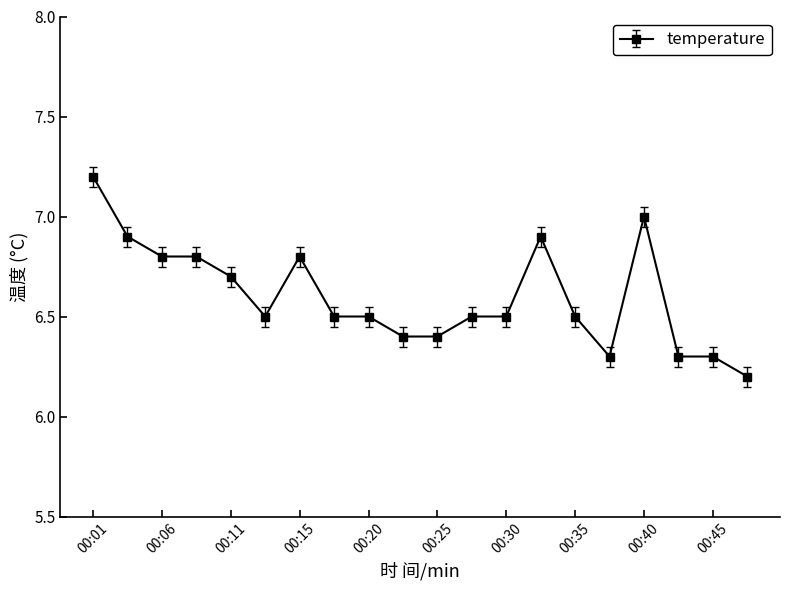

Reading left to right, transcribe all the data shown in this chart.

7.2	6.9	6.8	6.8	6.7	6.5	6.8	6.5	6.5	6.4	6.4	6.5	6.5	6.9	6.5	6.3	7.0	6.3	6.3	6.2